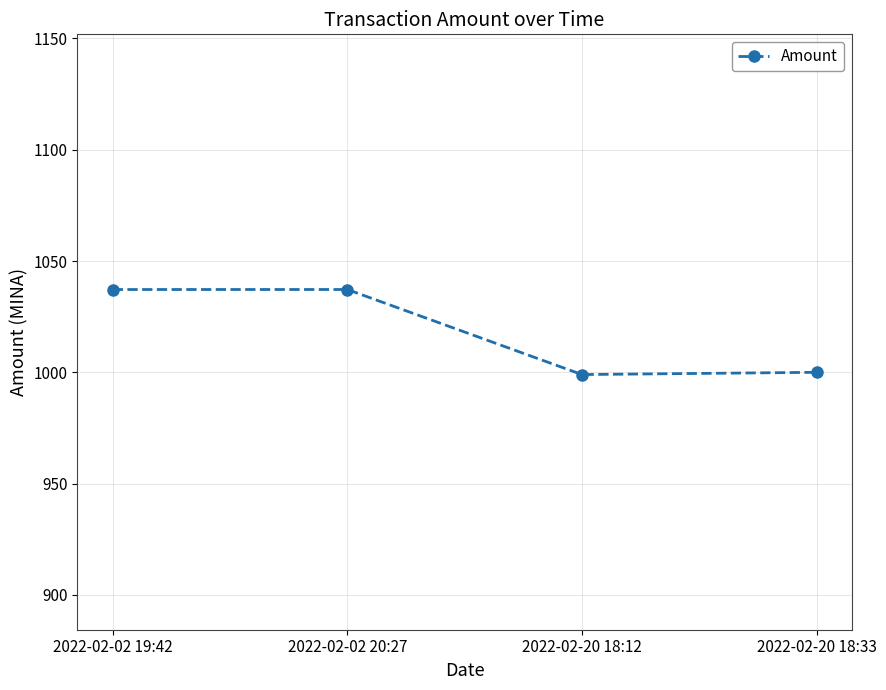

Which has a higher value, 2022-02-20 18:12 or 2022-02-02 20:27?

2022-02-02 20:27